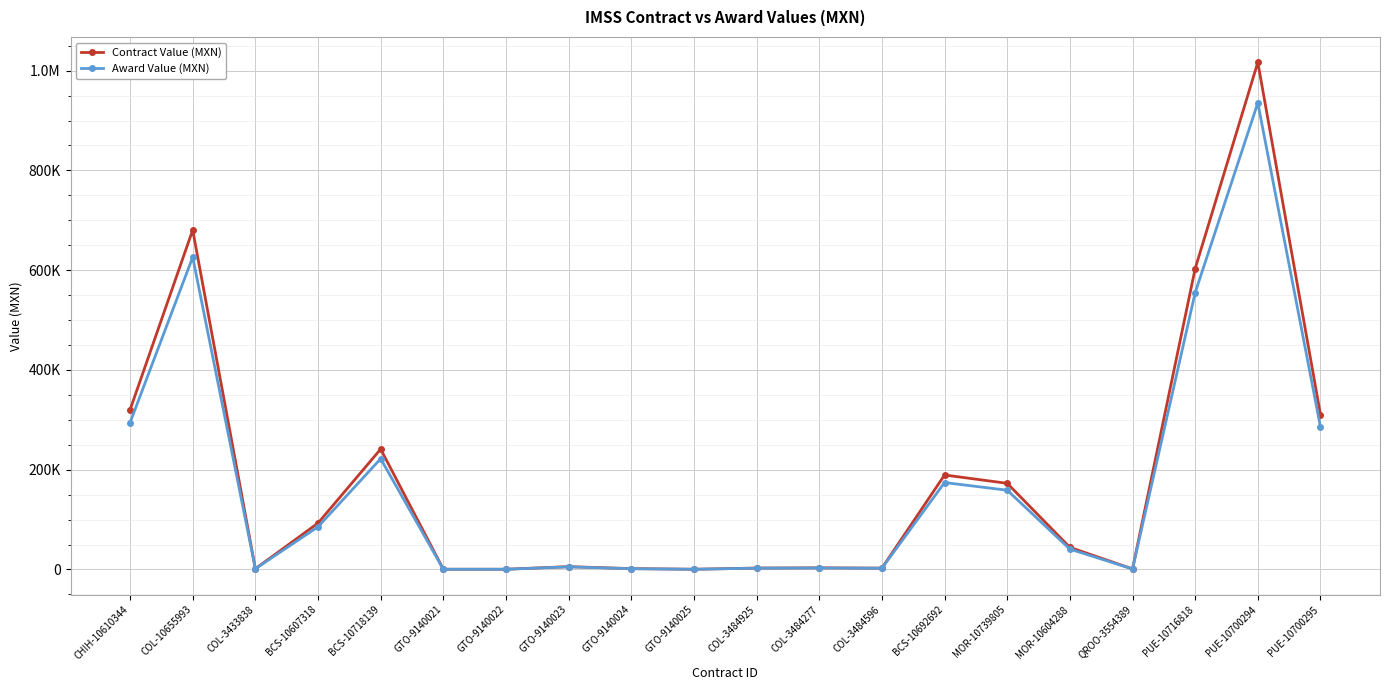

What is the greatest value displayed?

1016781.8